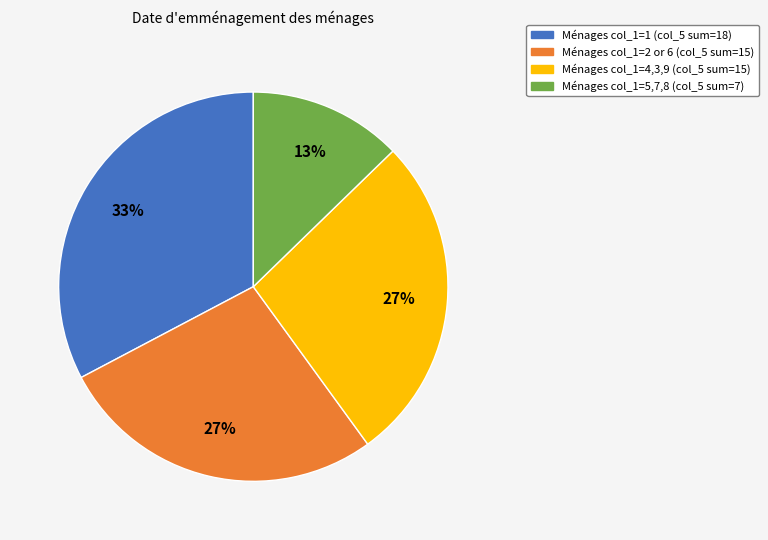

Does any single category account for the majority?

No